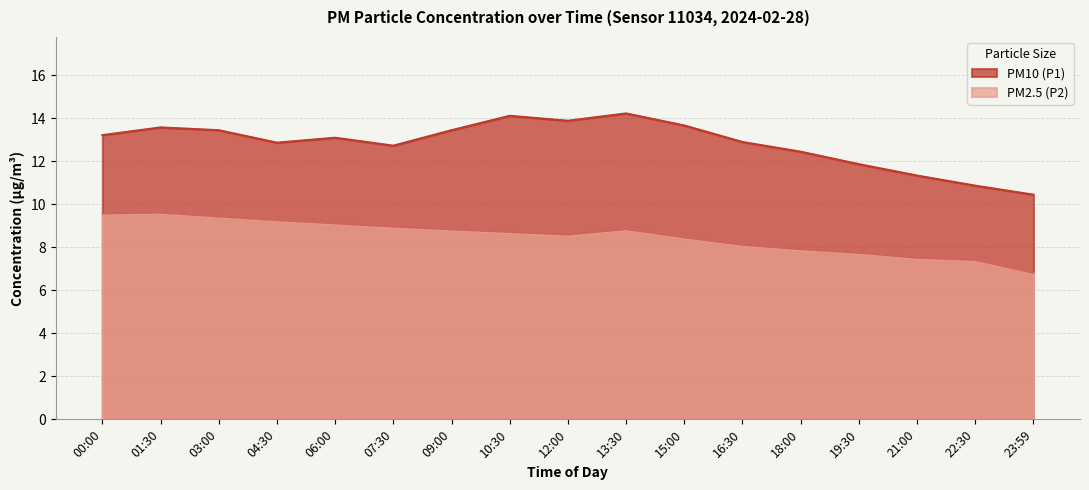

What is the label of the 12th point from the left?

16:30